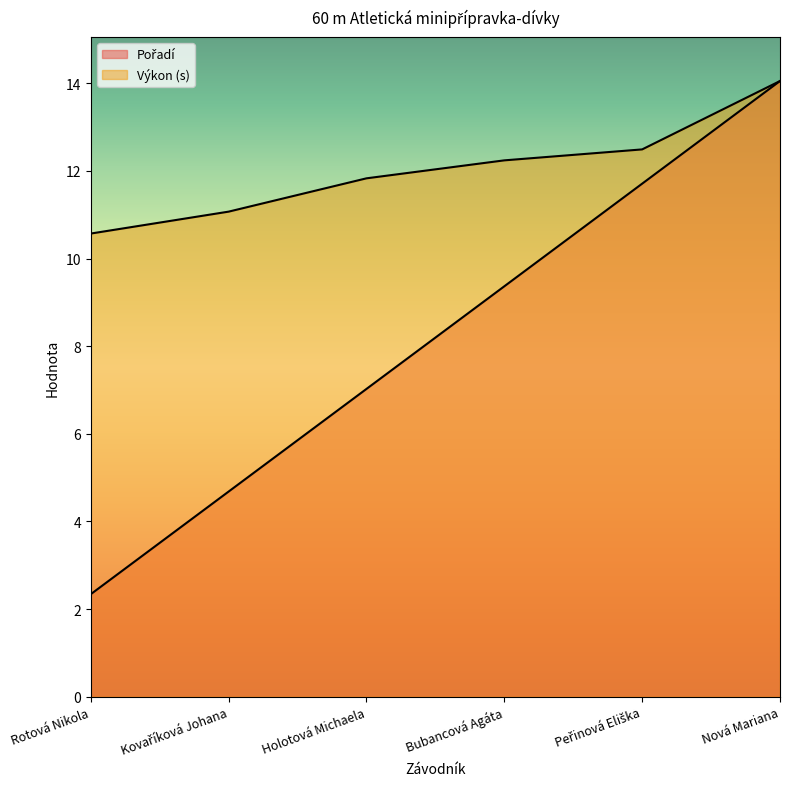

What is the label of the 1st point from the left?

Rotová Nikola